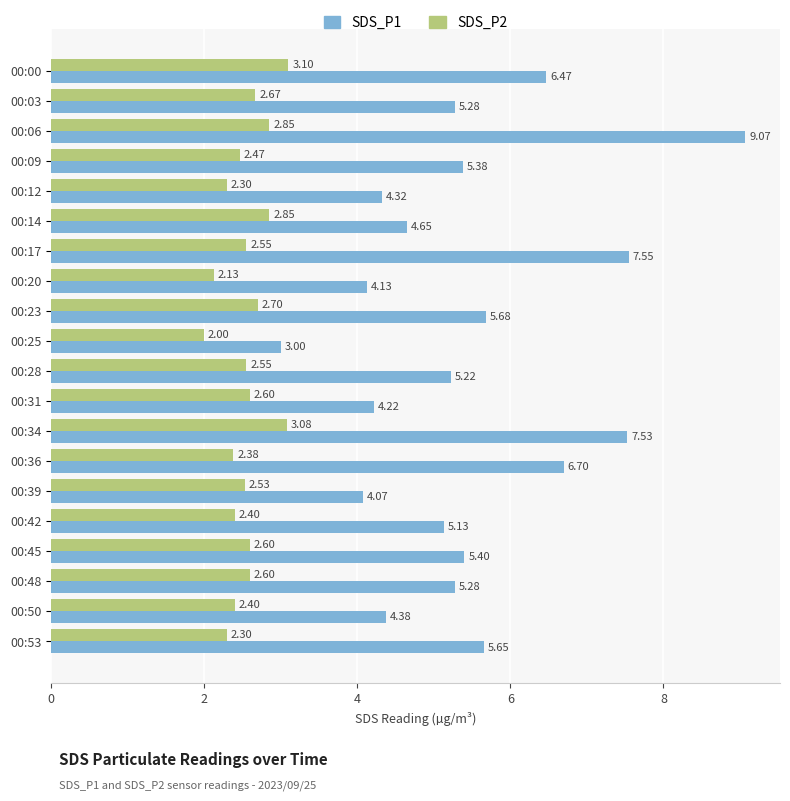

List the series in order of their overall mean, highest first.

SDS_P1, SDS_P2